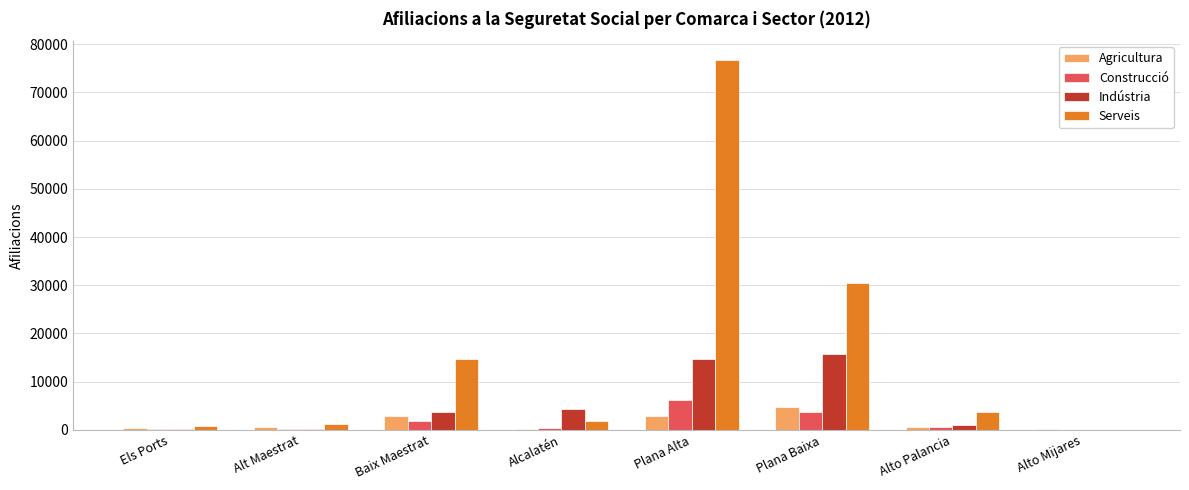

Which series has the widest spread of values?

Serveis